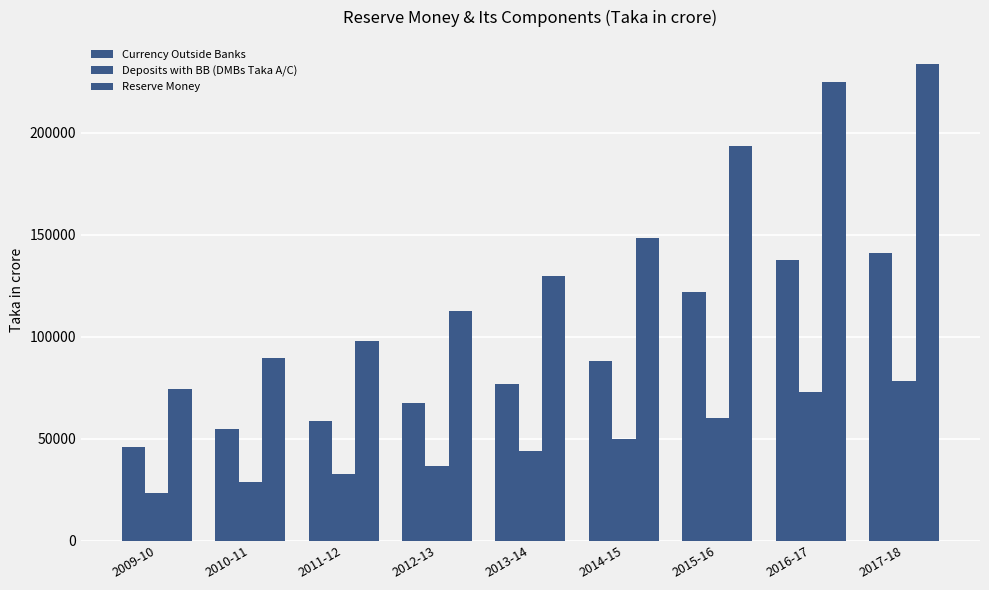

How many data points in Deposits with BB (DMBs Taka A/C) are less than 43997?

4